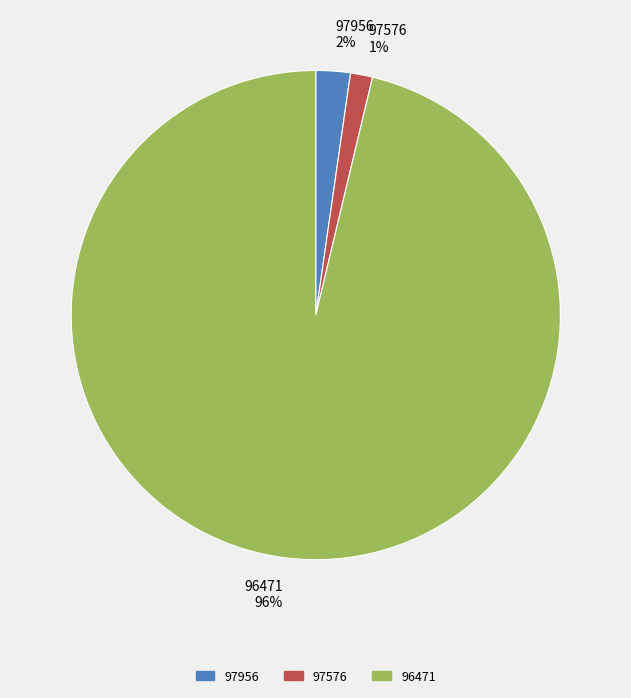

True or false: 96471 accounts for 96% of the total.

True